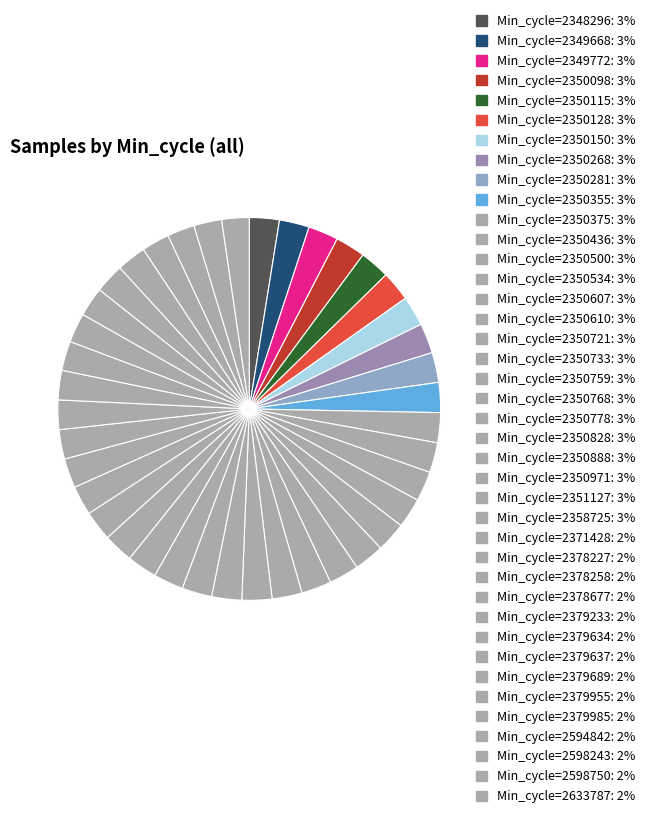

How many segments does this pie chart have?

40